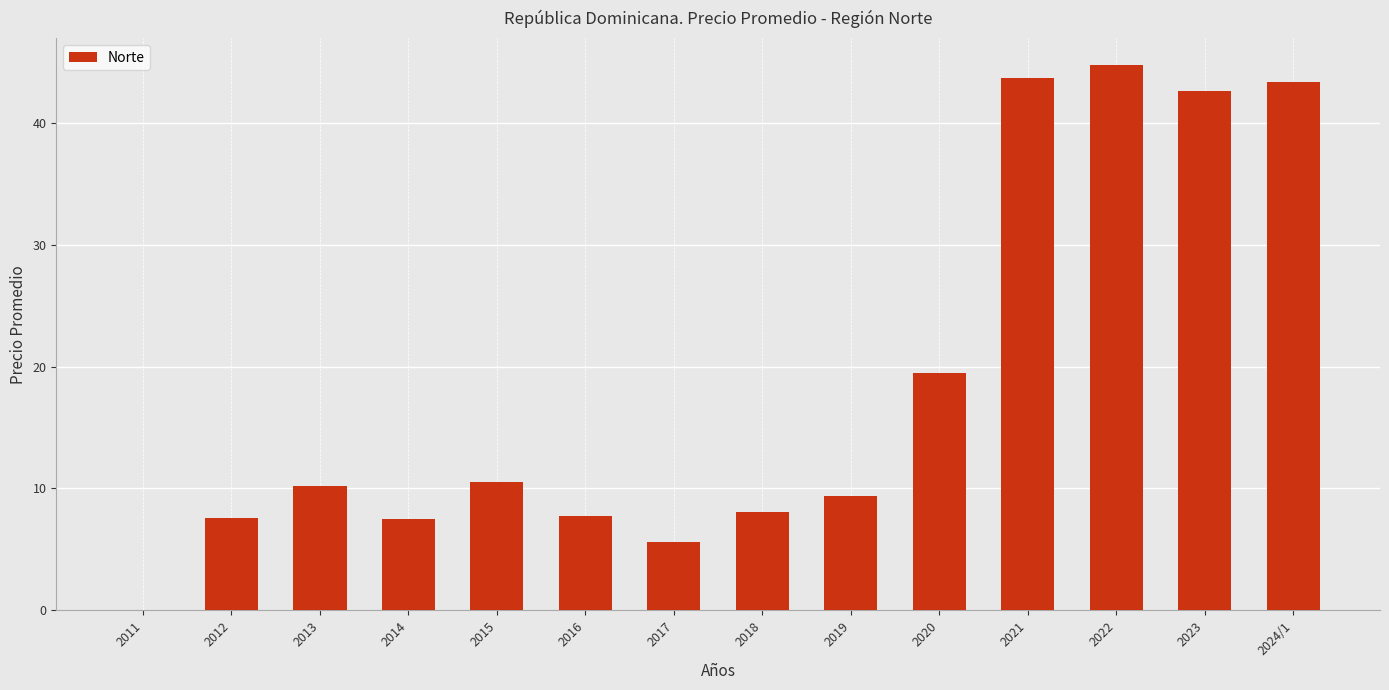

What is the change in value from 2015 to 2019?

-1.2